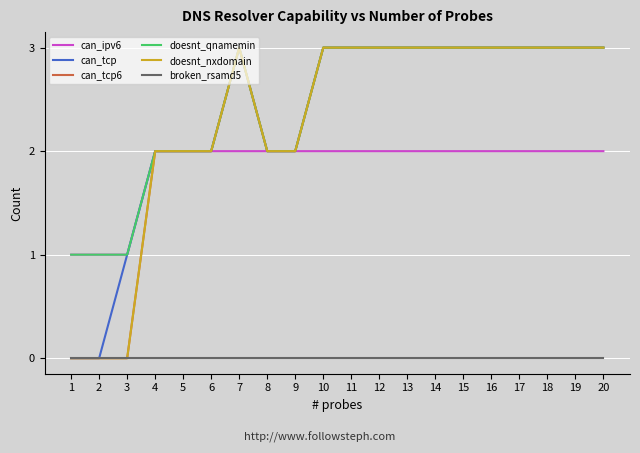

True or false: can_tcp and doesnt_qnamemin cross at least once.

False